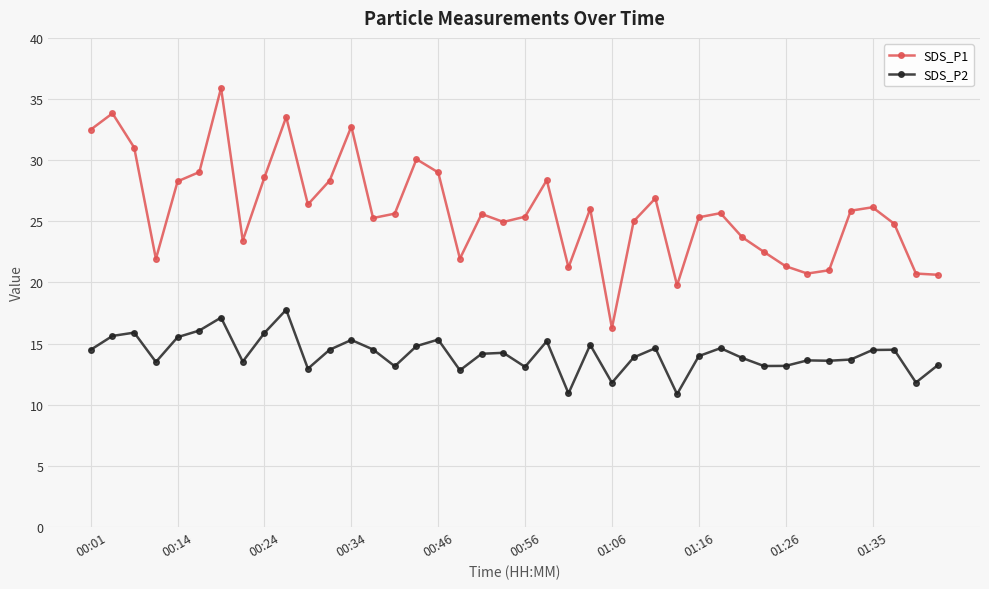

Rank the series by their maximum value, from highest to lowest.

SDS_P1, SDS_P2